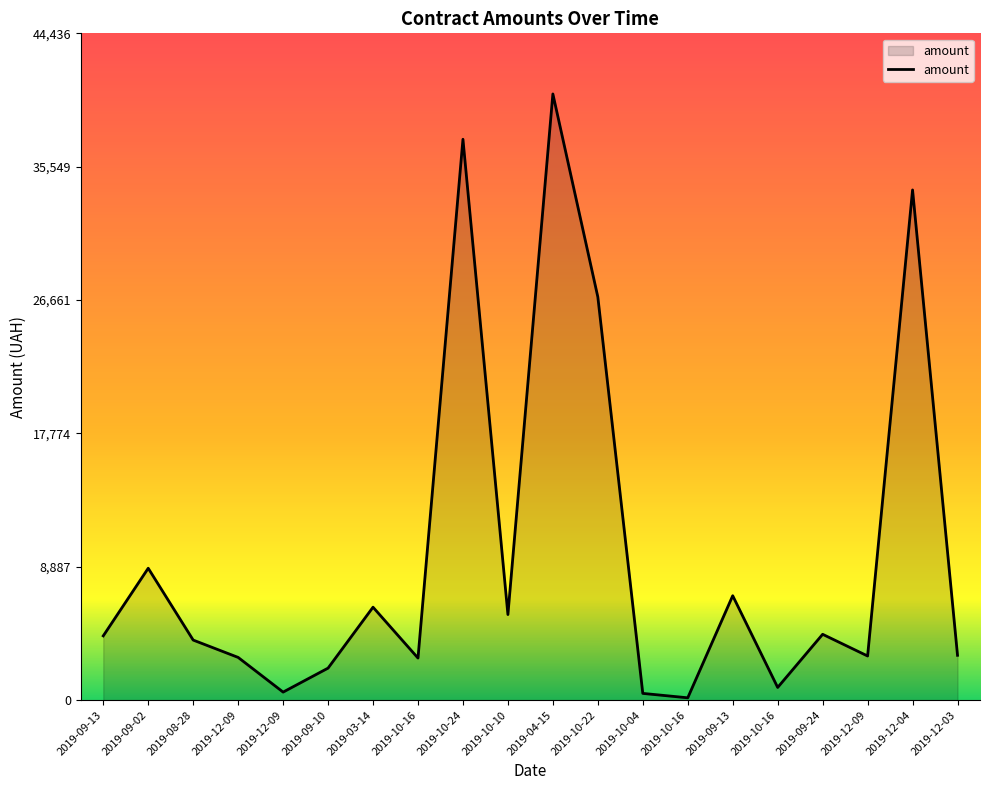

Is it true that the value at 2019-10-16 is 2800.0?

True